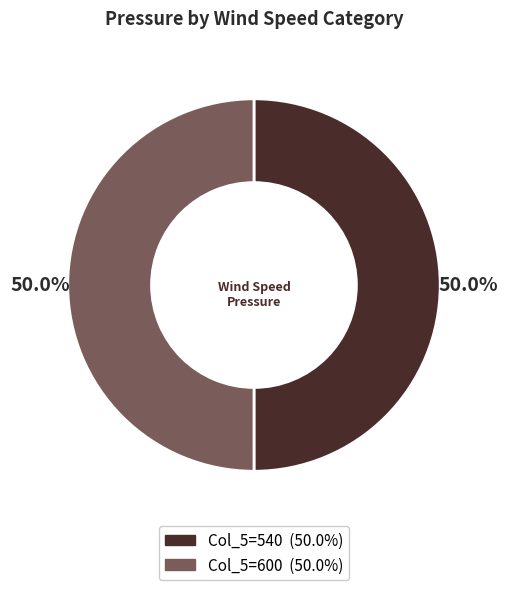

What is the smallest slice in the pie chart?

540